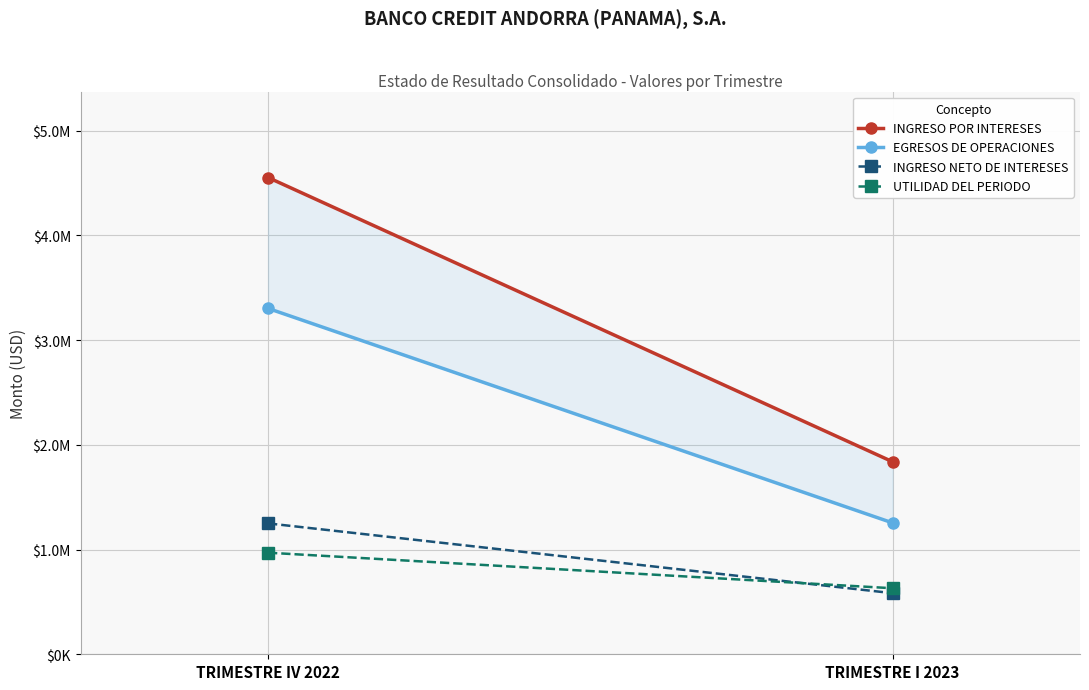

What is the value of the UTILIDAD DEL PERIODO point at the 1st from the left?

970151.0